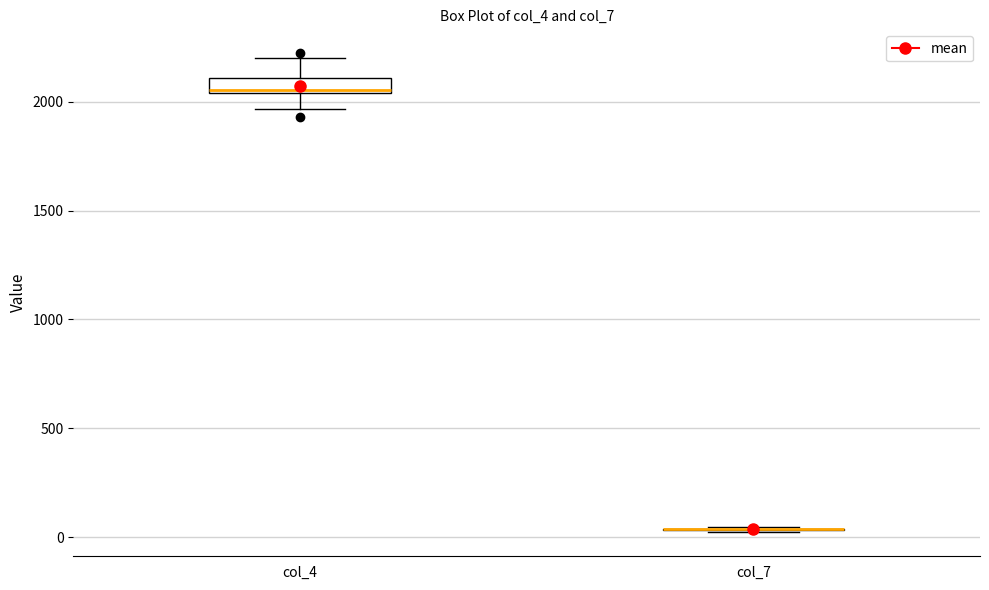

Where is the lower edge of the box for col_4 on the y-axis? The values are not printed on the chart, so give them approximately, as read against the axis.

2050